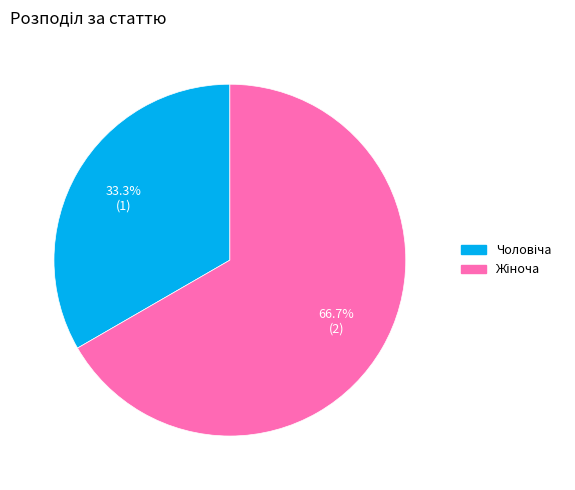

Is there any slice that represents more than half of the pie?

Yes